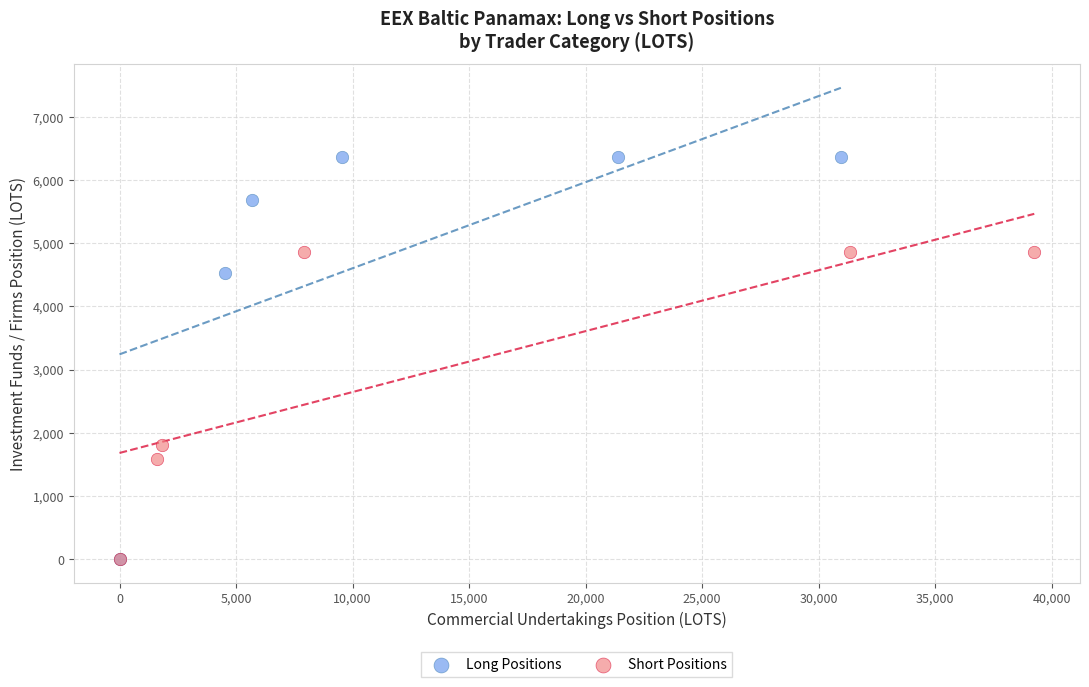

What are all the series names shown in the legend?

Long Positions, Short Positions